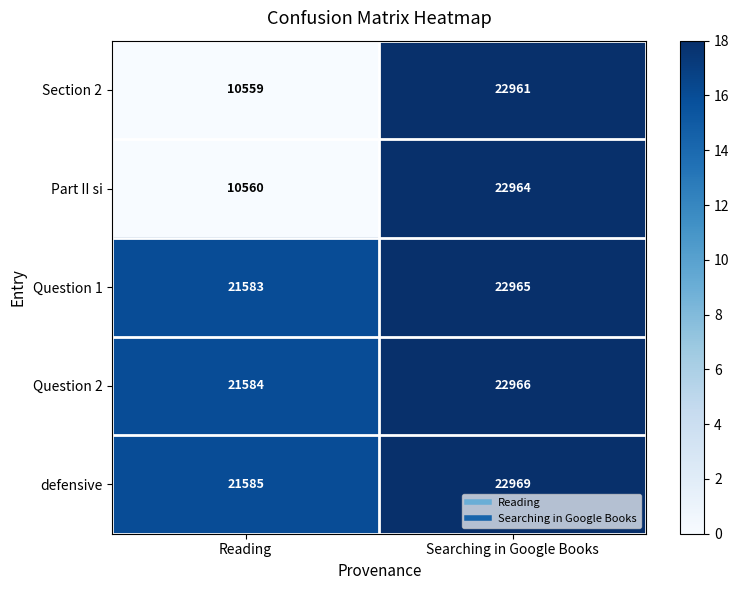

Rank the series at Searching in Google Books from lowest to highest value.

Section 2, Part II si, Question 1, Question 2, defensive